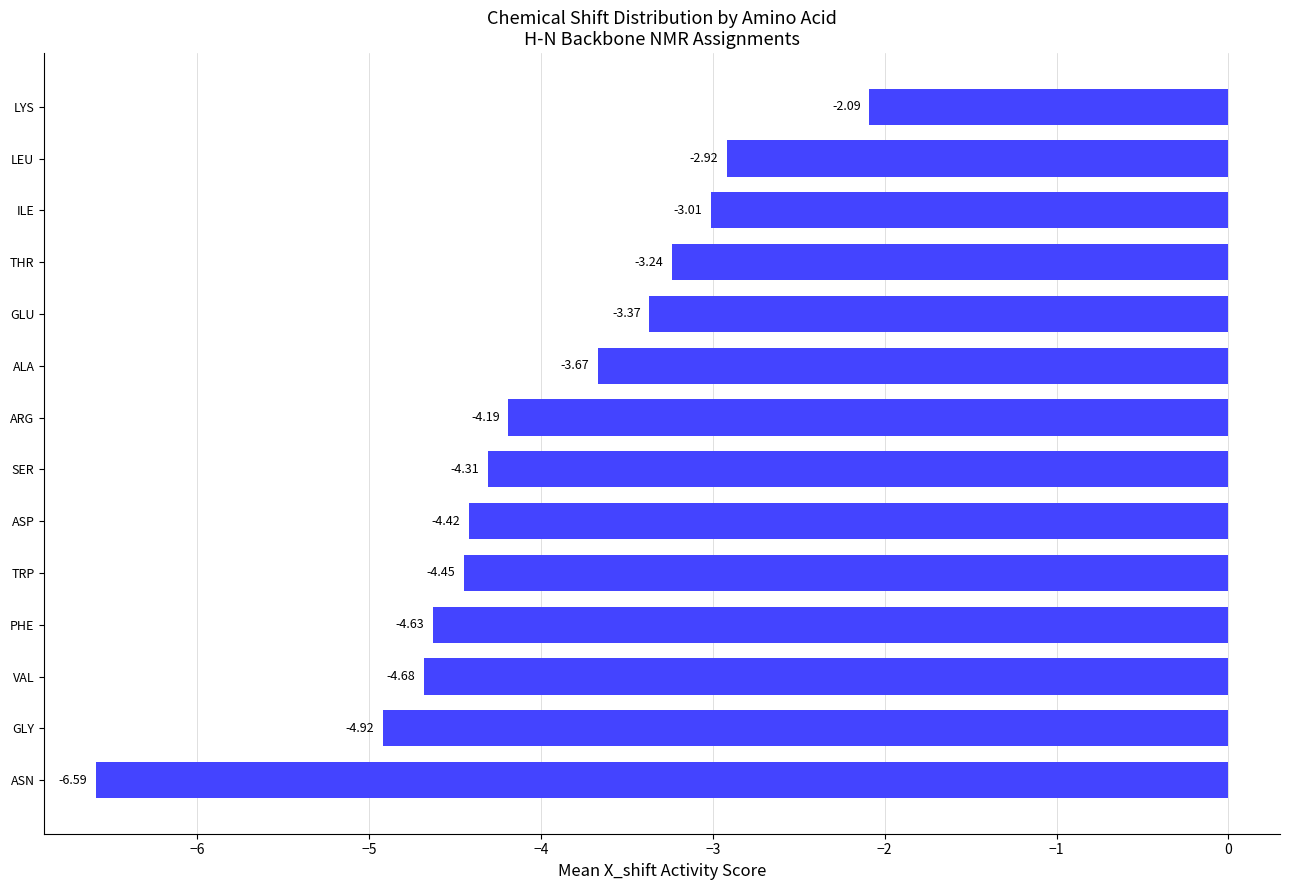

What is the greatest value displayed?

-2.1